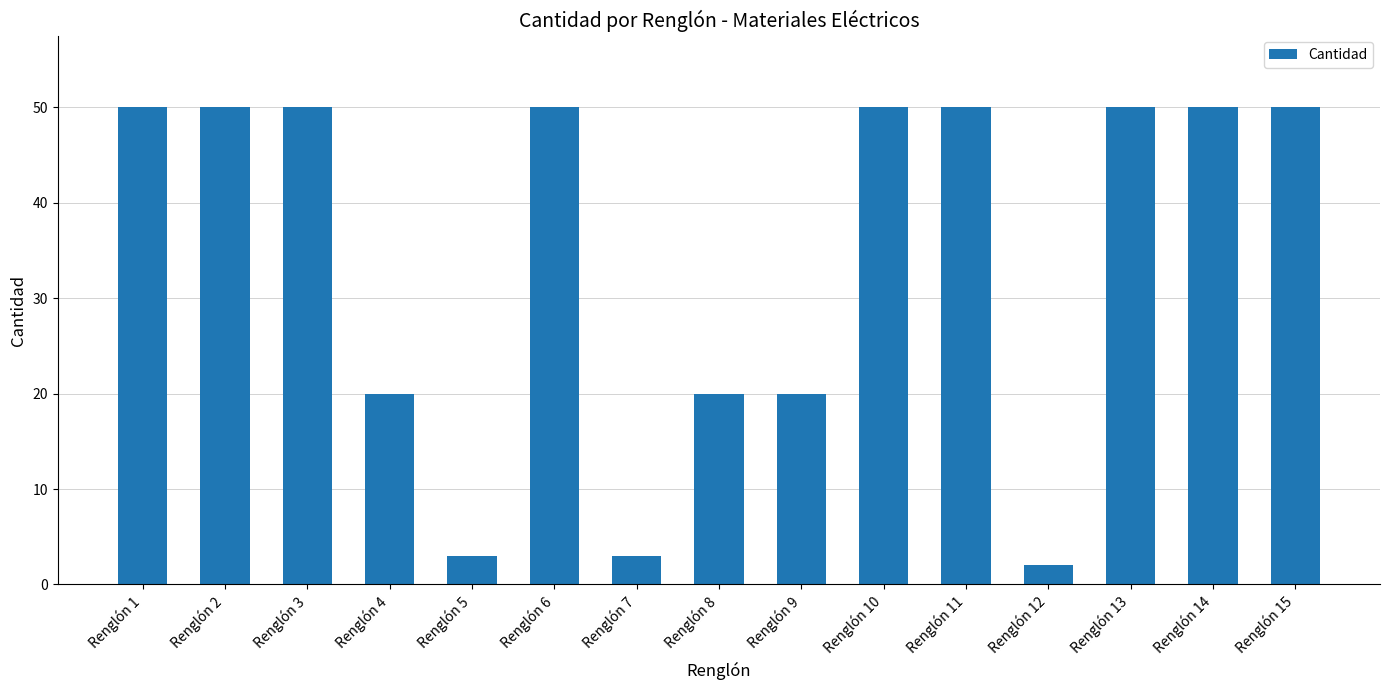

Reading left to right, list all the values displayed in this chart.

Renglón 1=50	Renglón 2=50	Renglón 3=50	Renglón 4=20	Renglón 5=3	Renglón 6=50	Renglón 7=3	Renglón 8=20	Renglón 9=20	Renglón 10=50	Renglón 11=50	Renglón 12=2	Renglón 13=50	Renglón 14=50	Renglón 15=50